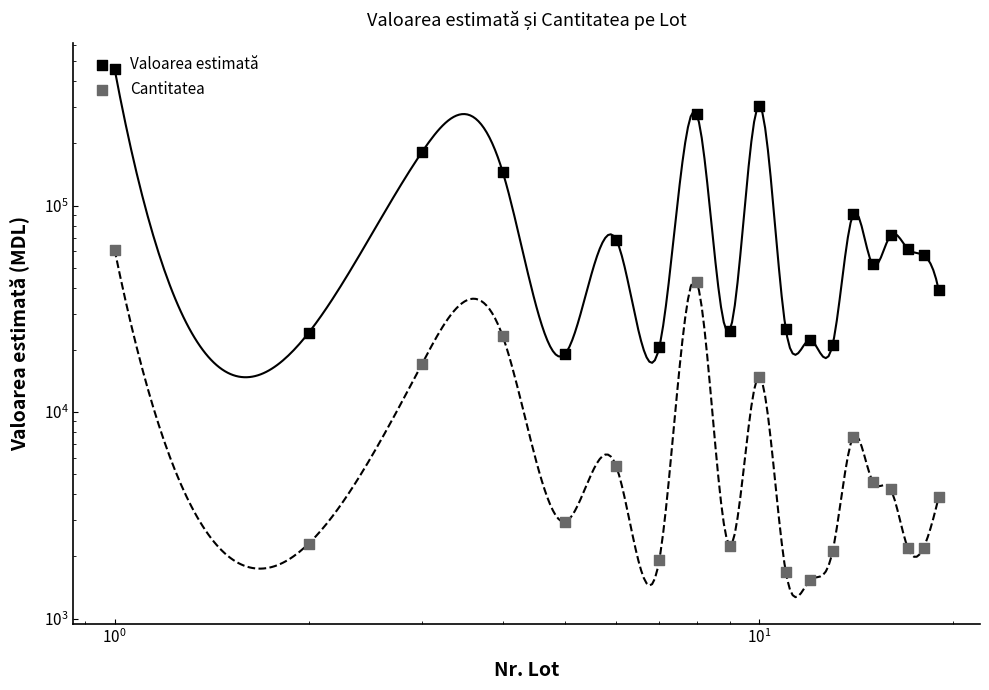

Which series contains the lowest Y value?

Cantitatea